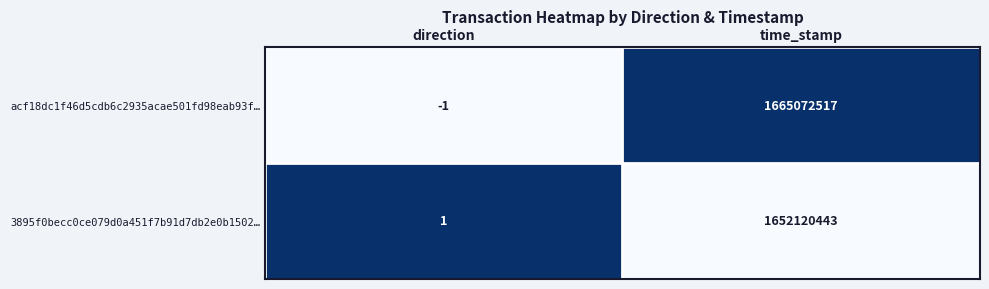

The acf18dc1f46d5cdb6c2935acae501fd98eab93f… series shows 2944764737 at time_stamp. True or false?

False